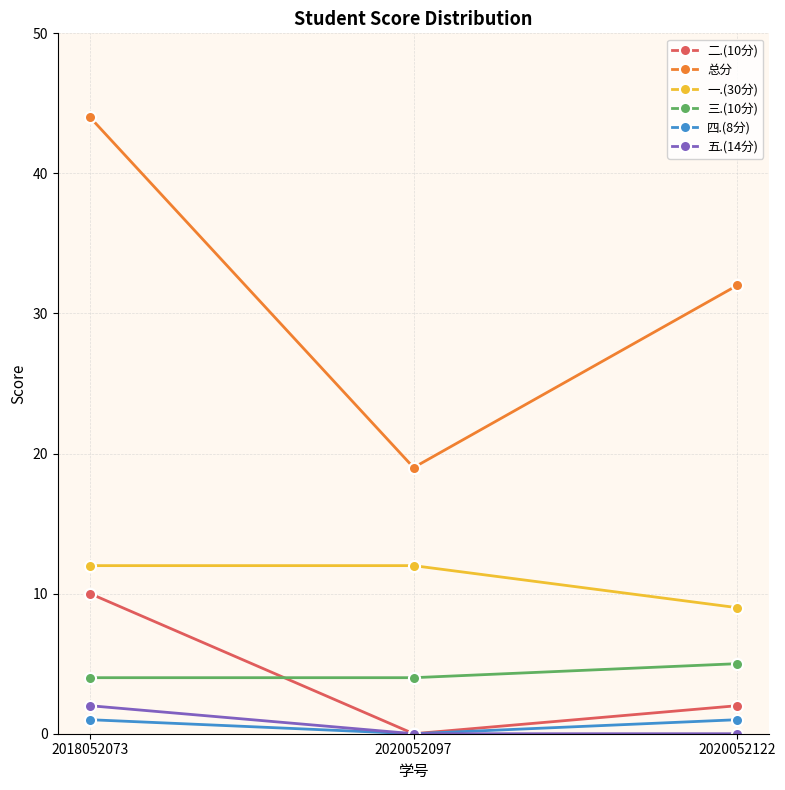

How many 二.(10分) values are between 0 and 10?

3